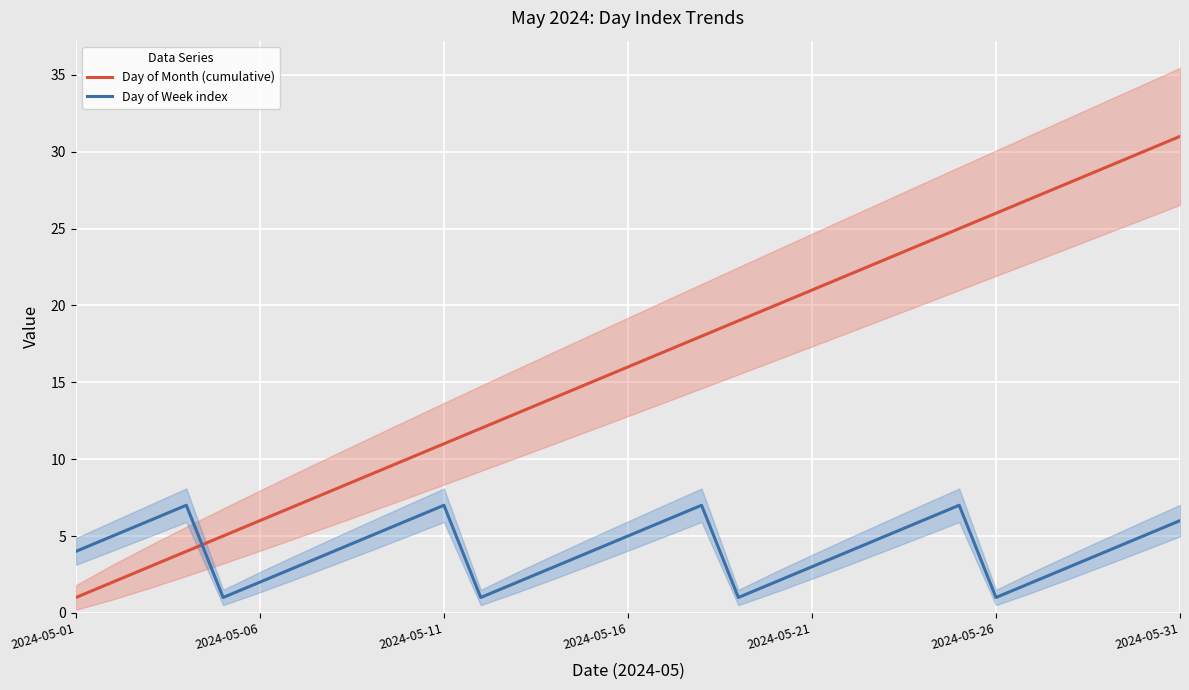

Rank the series at 28 from lowest to highest value.

Day of Week index, Day of Month (cumulative)